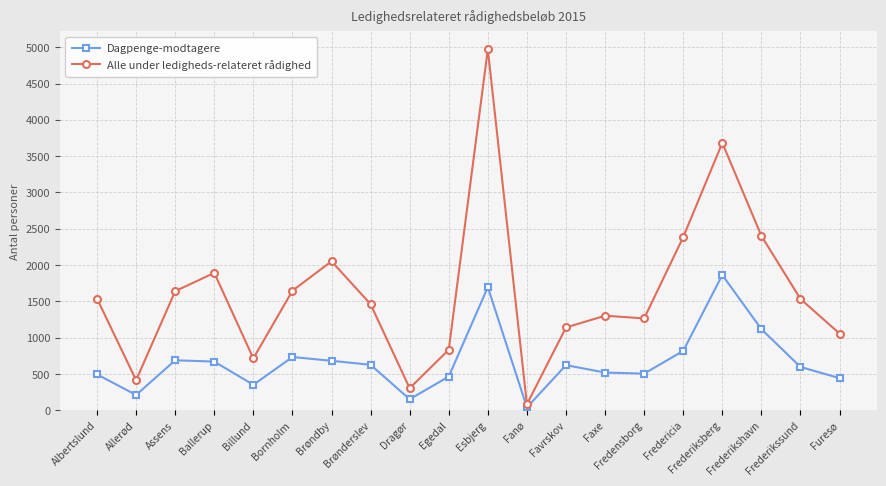

Between Brønderslev and Favrskov, which series saw the biggest shift?

Alle under ledigheds-relateret rådighed